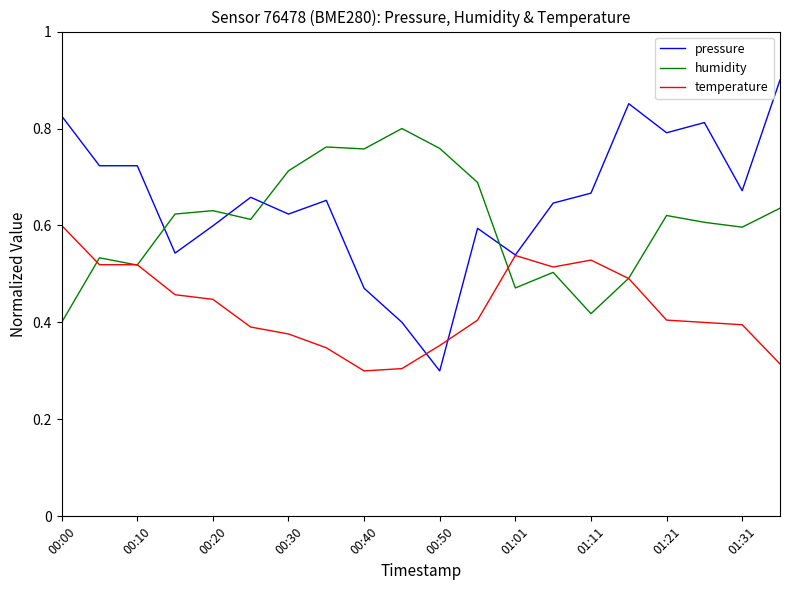

Rank the series by their average value, from highest to lowest.

pressure, humidity, temperature